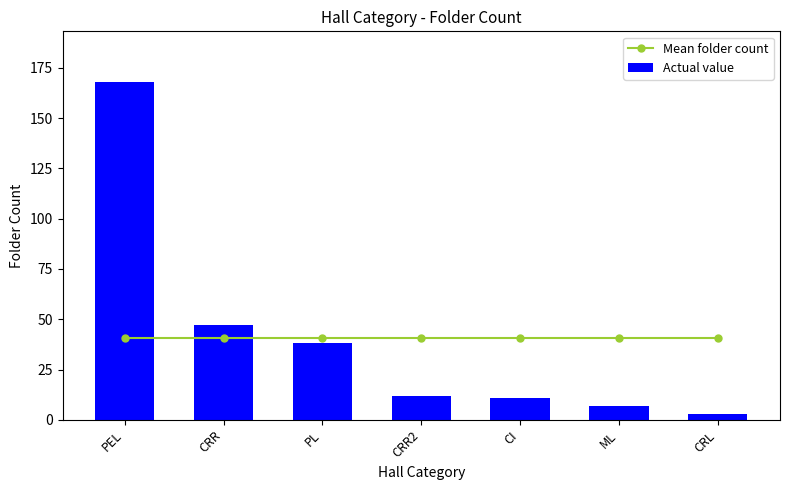

What is the sum of all Mean folder count values?

286.0